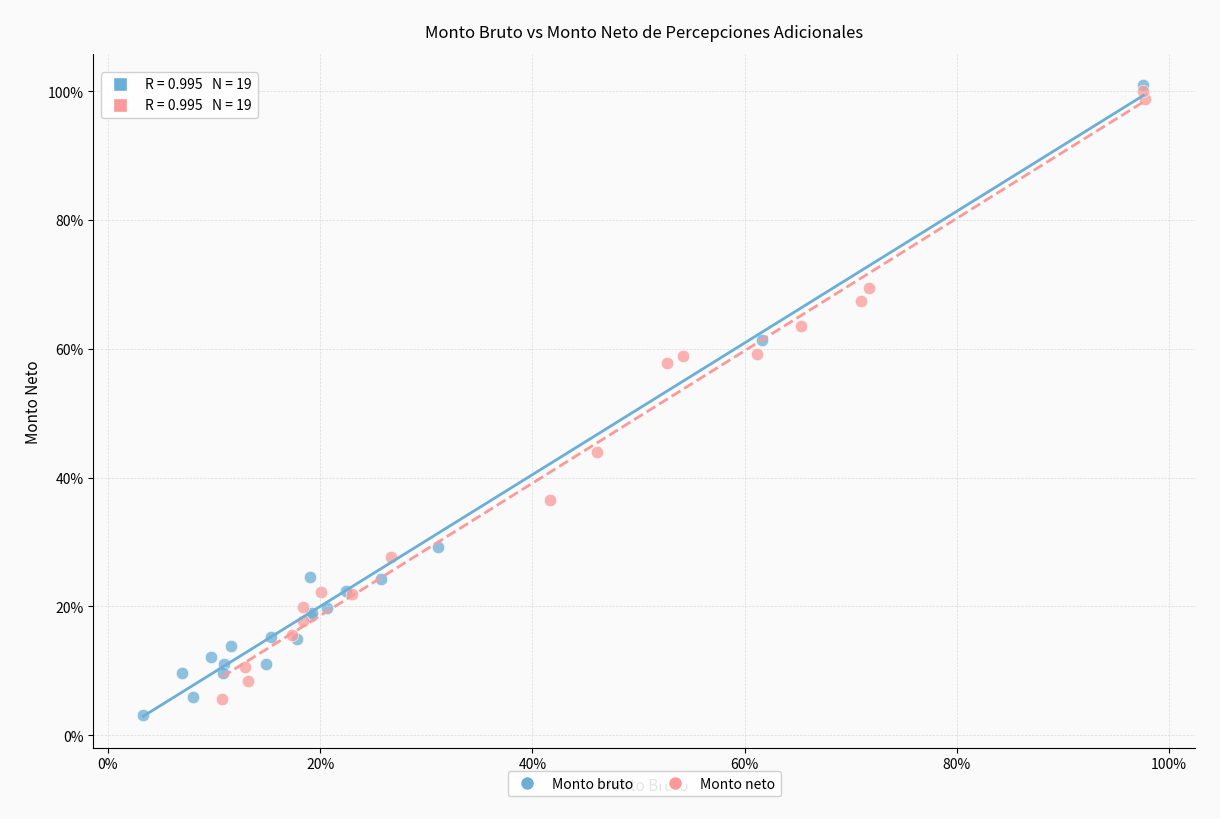

Which series reaches the minimum Y coordinate?

Monto bruto